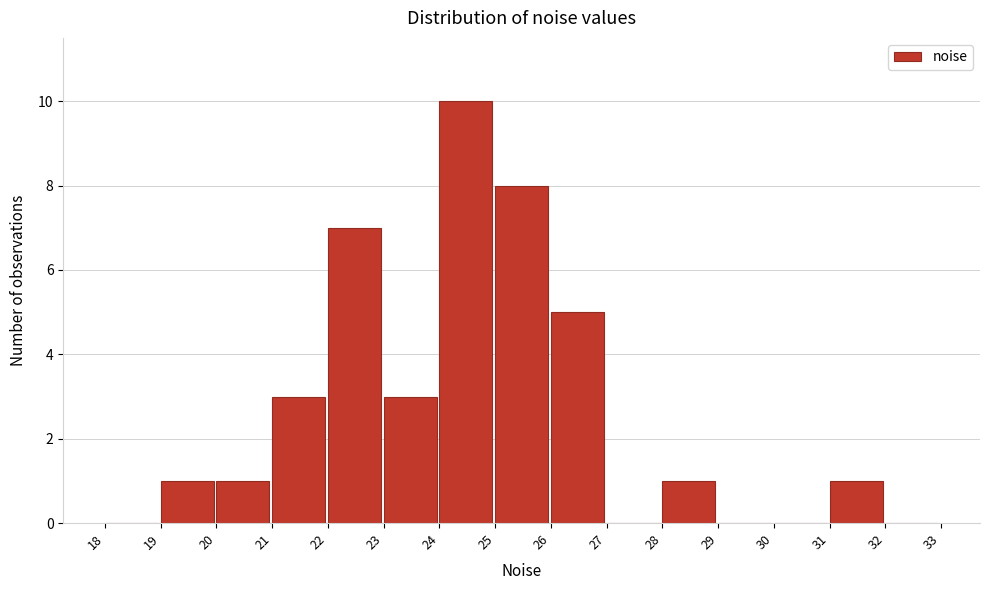

Over which range of the x-axis is the bar tallest?

24 to 25